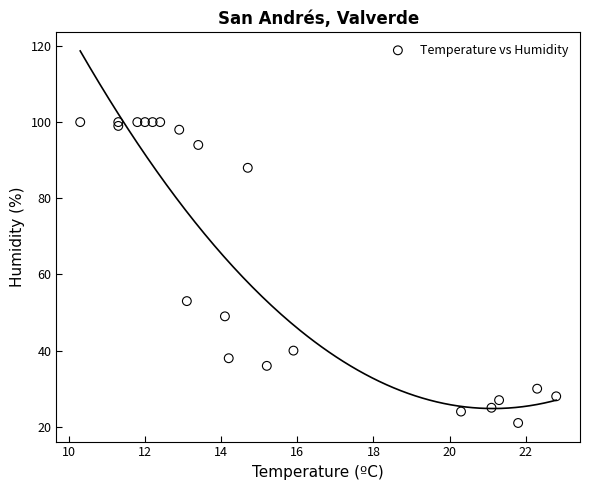

What Y value in the scatter plot is closest to 60?

53